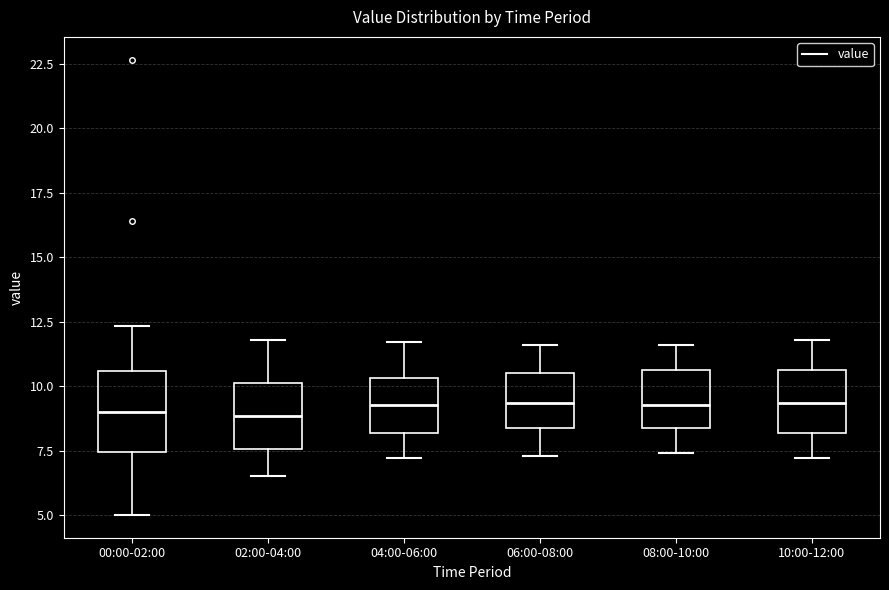

Comparing the boxes themselves (not the whiskers), which one is the tallest?

00:00-02:00